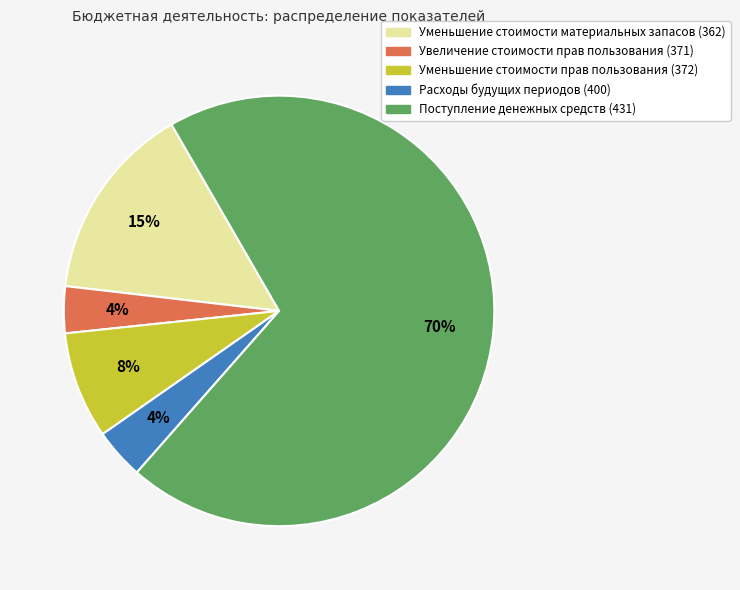

How many slices are in this pie chart?

5